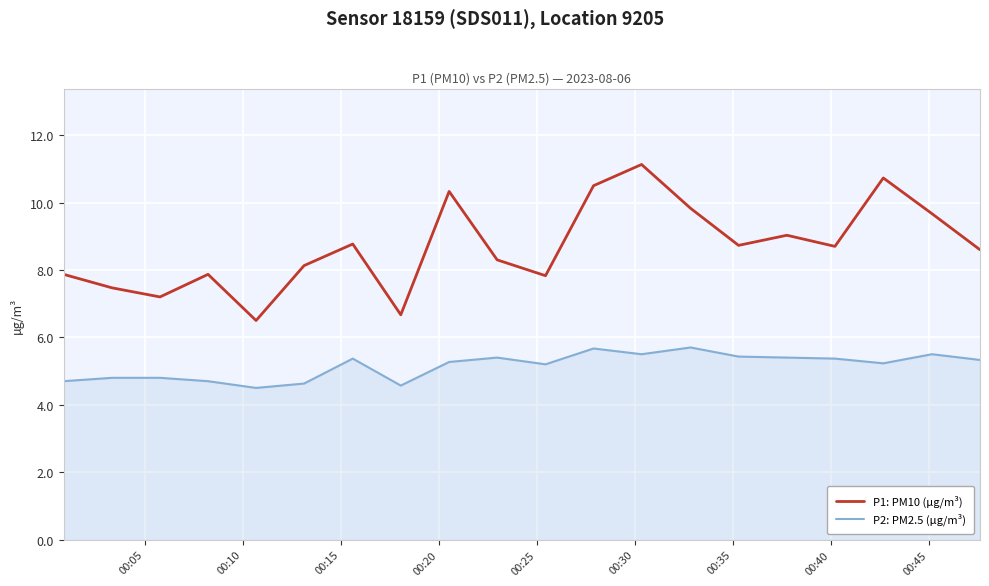

What is the average value of the P1: PM10 (μg/m³) series?

8.7